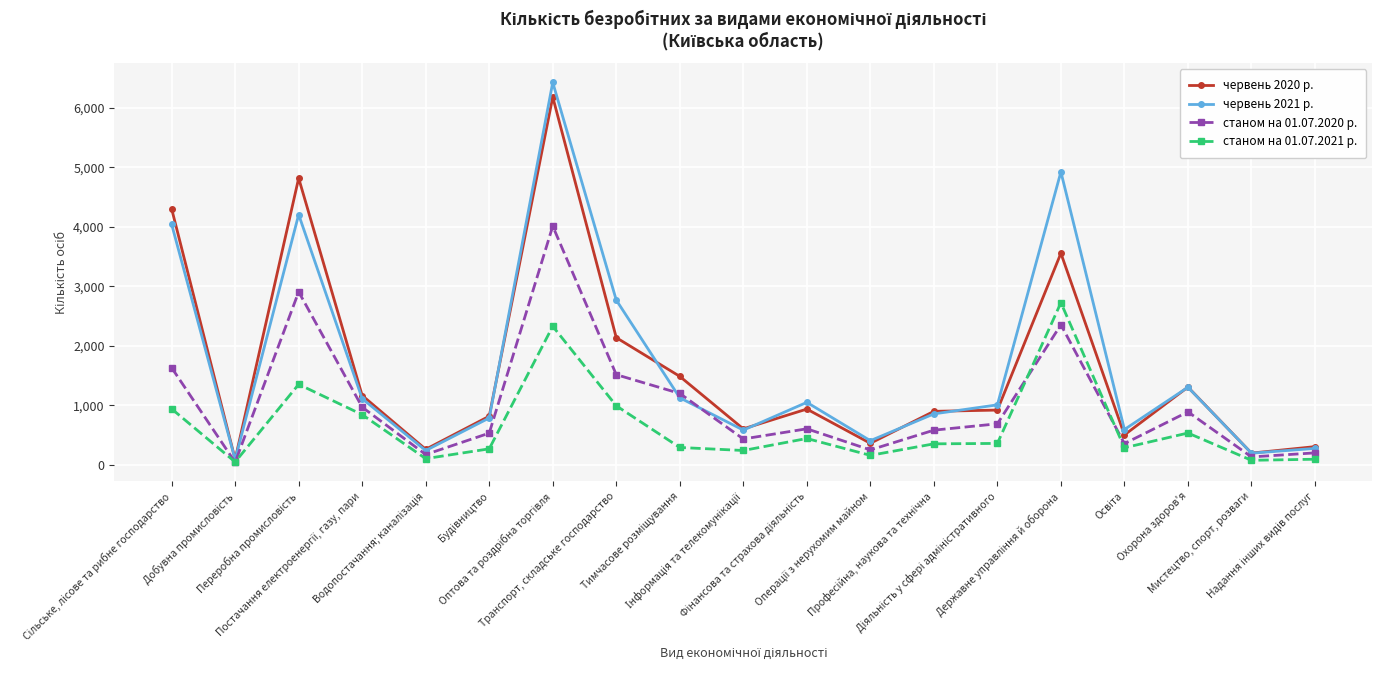

What is the value of the червень 2021 р. point at the 4th from the left?

1109